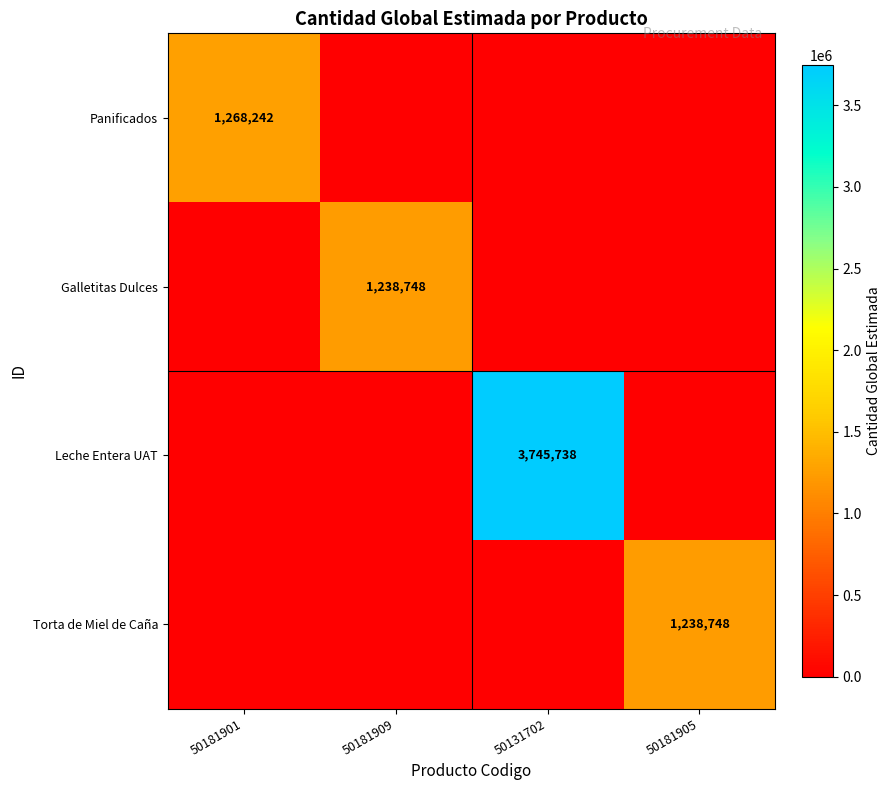

Is it true that Galletitas Dulces equals 1238748 at 50181909?

True